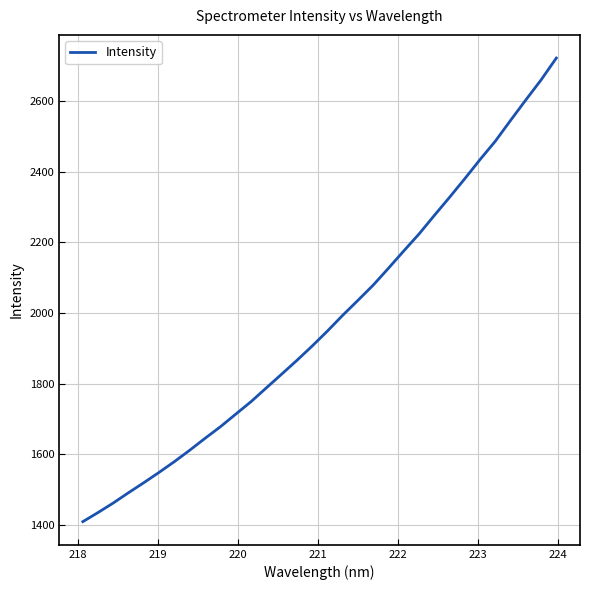

How many lines are shown in the chart?

1